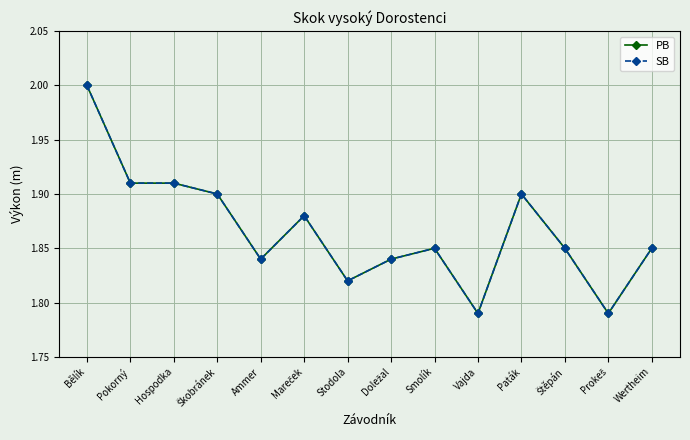

Does the chart have visible grid lines?

Yes